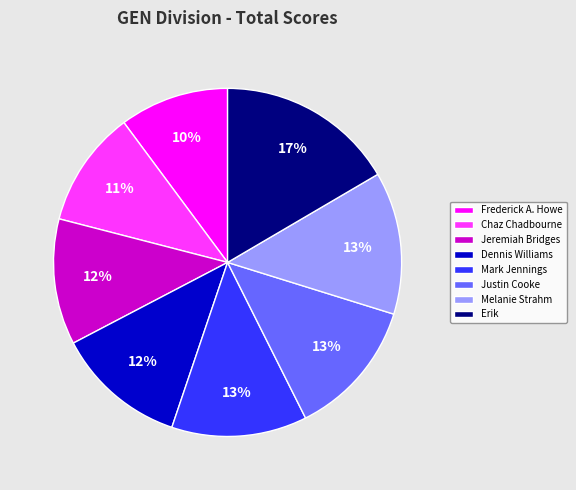

To the nearest percent, what is the combined percentage of Chaz Chadbourne and Jeremiah Bridges?

23%